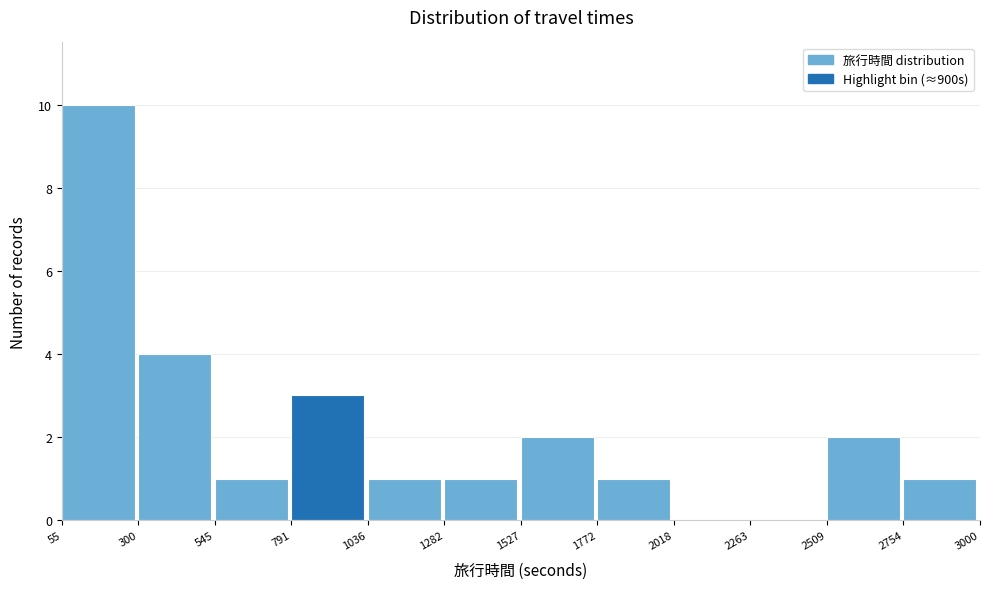

Which range on the x-axis has the tallest bar?

55 to 300